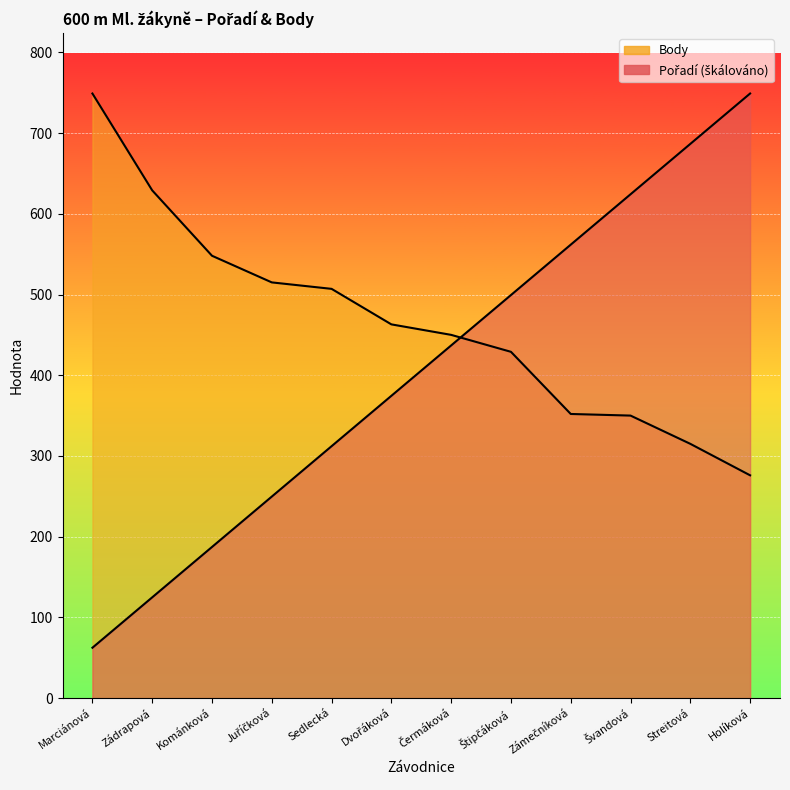

Where is Body nearest to the value 512?

Juříčková